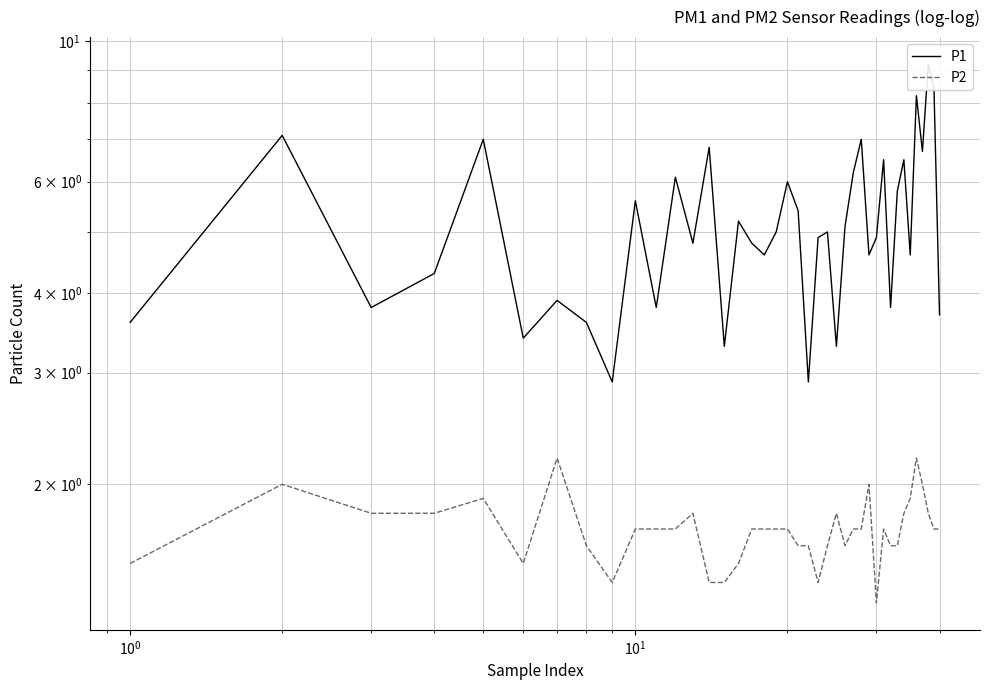

At how many categories does at least one series exceed 3?

38